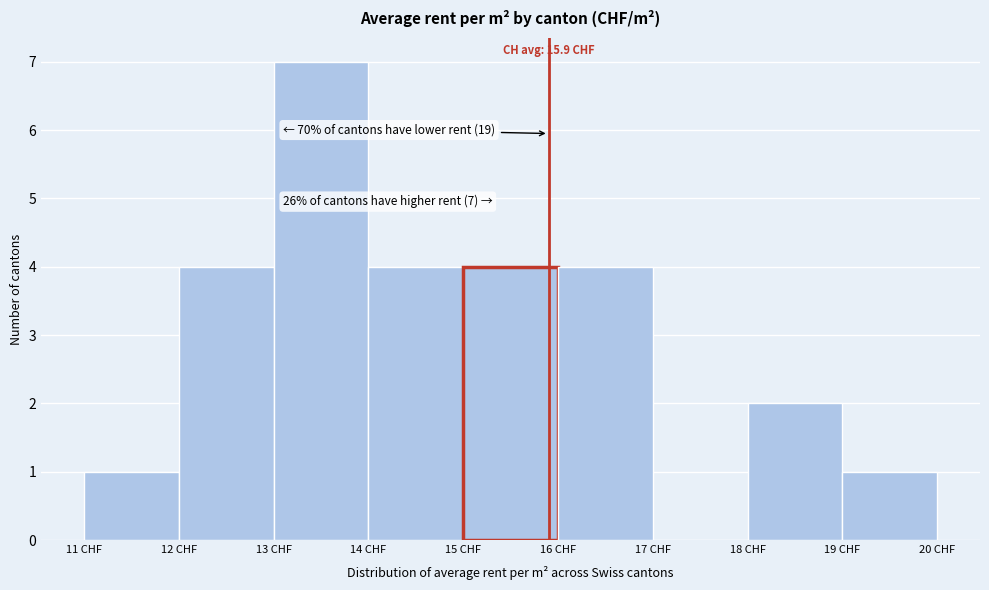

Which range on the x-axis has the tallest bar?

13 to 14